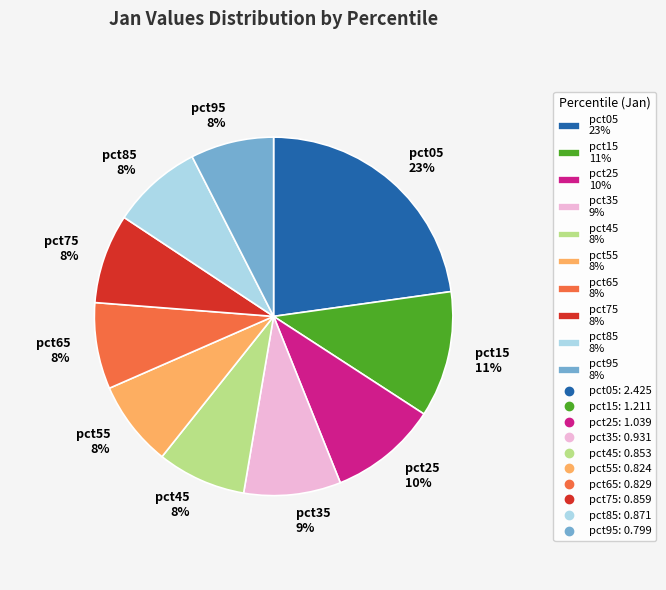

Which has a higher value, pct05 or pct65?

pct05